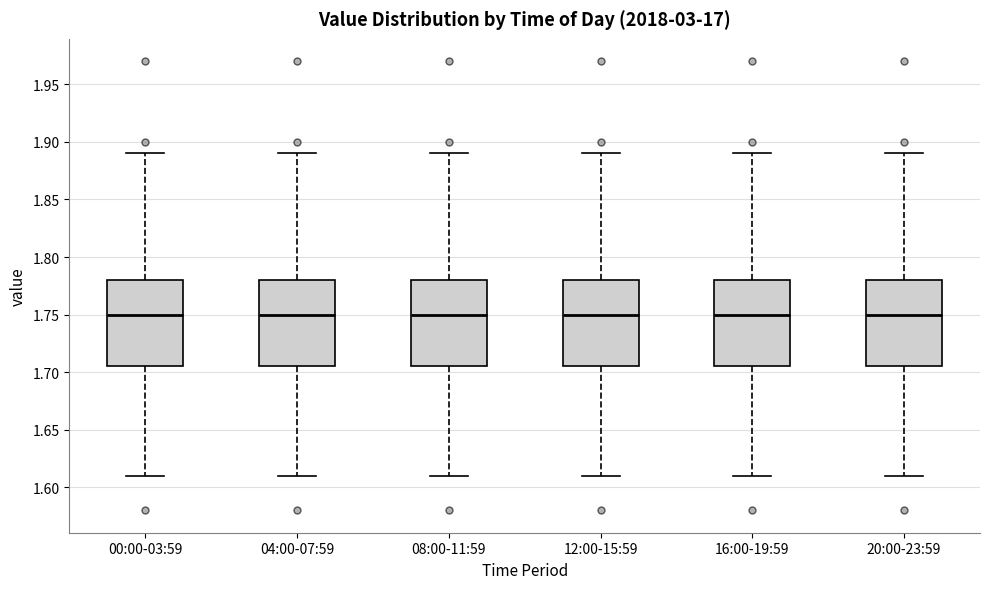

Where is the lower edge of the box for 04:00-07:59 on the y-axis? The values are not printed on the chart, so give them approximately, as read against the axis.

1.705